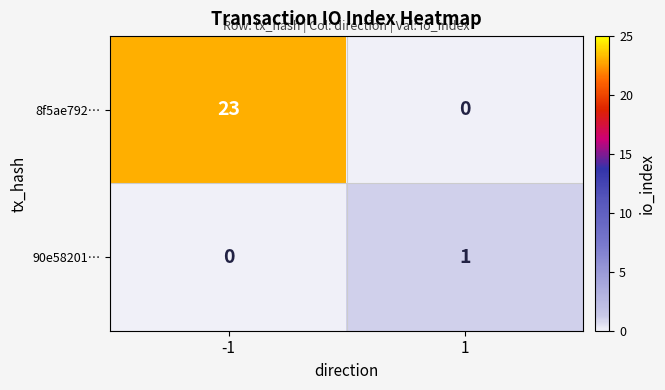

Reading left to right, transcribe all the data shown in this chart.

8f5ae792…: -1=23	1=0
90e58201…: -1=0	1=1